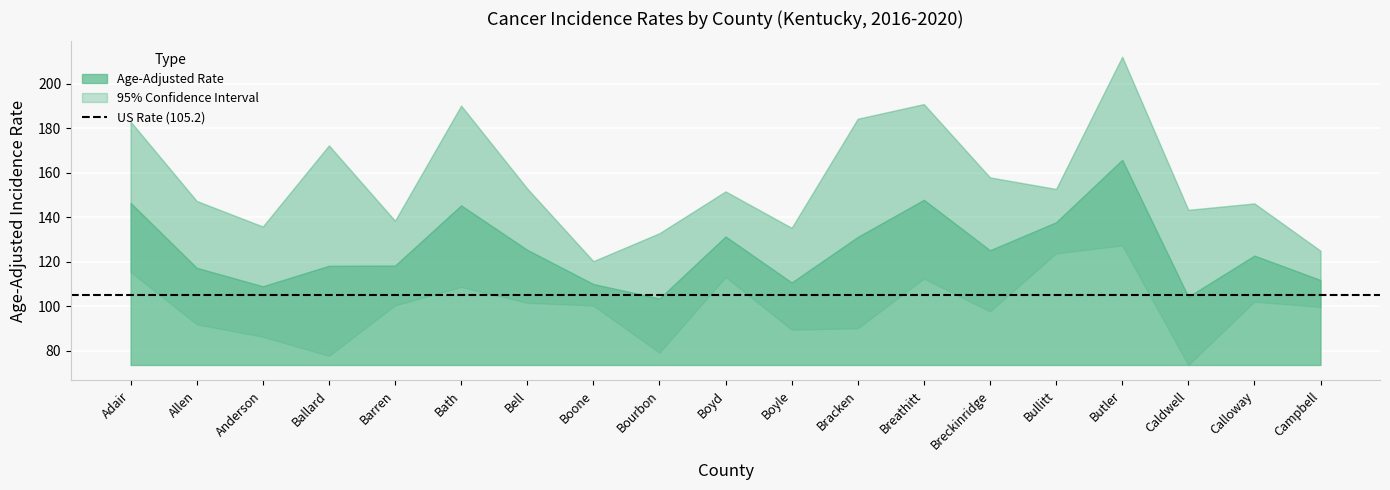

What is the smallest value displayed?

73.5